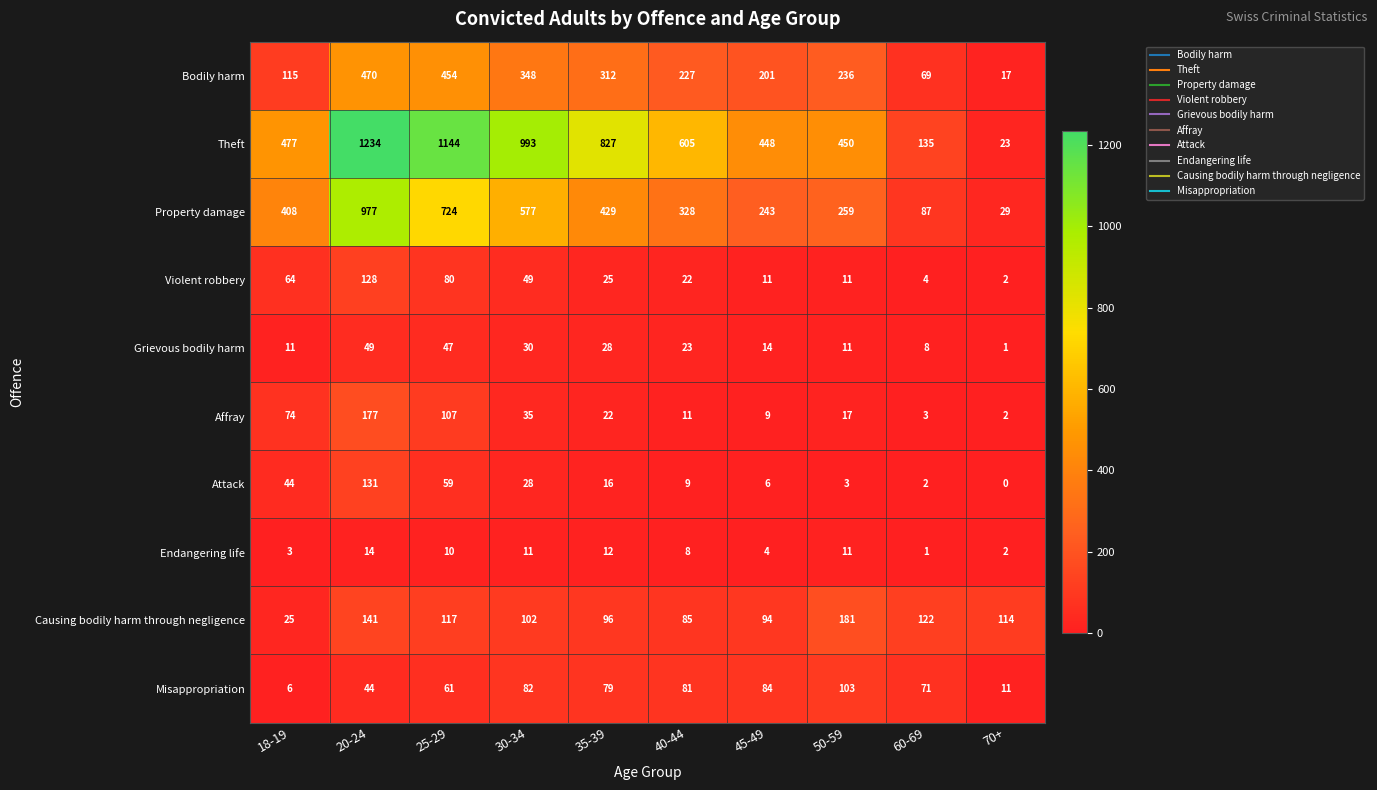

Rank the series at 45-49 from lowest to highest value.

Endangering life, Attack, Affray, Violent robbery, Grievous bodily harm, Misappropriation, Causing bodily harm through negligence, Bodily harm, Property damage, Theft